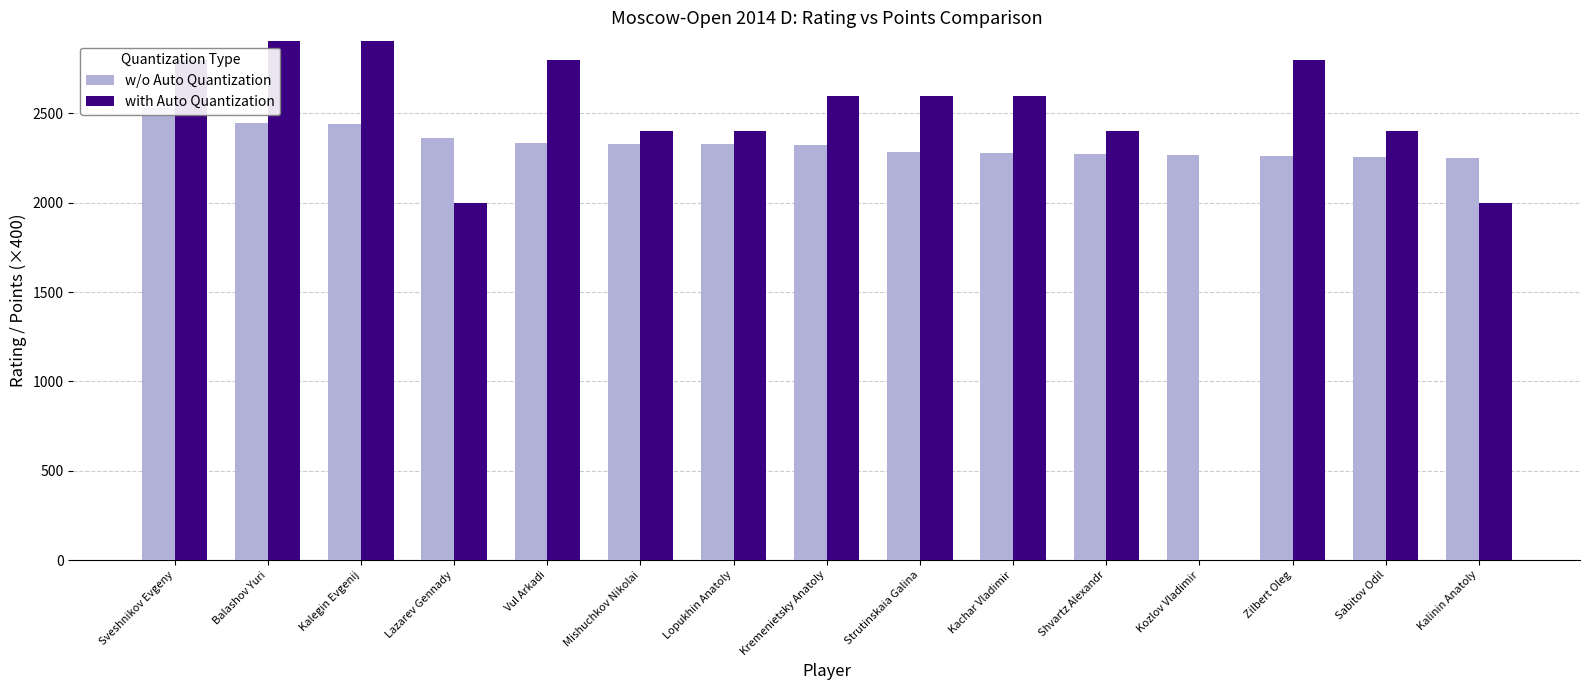

How many data points does each series have?

15